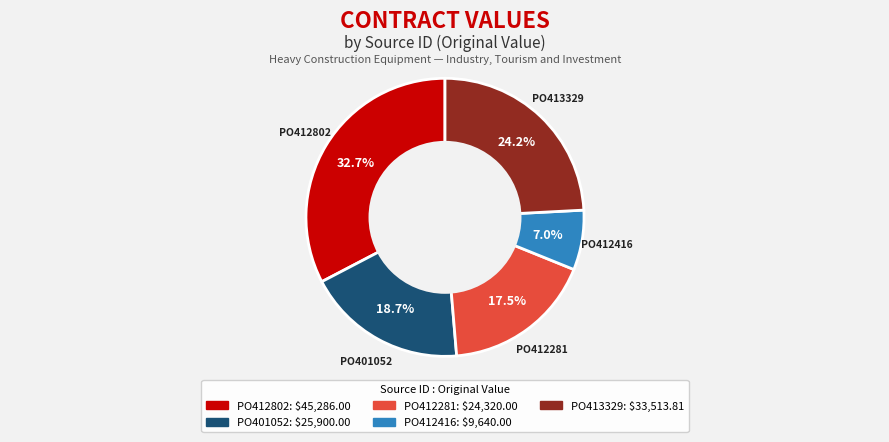

To the nearest percent, what is the combined percentage of PO412416 and PO401052?

26%